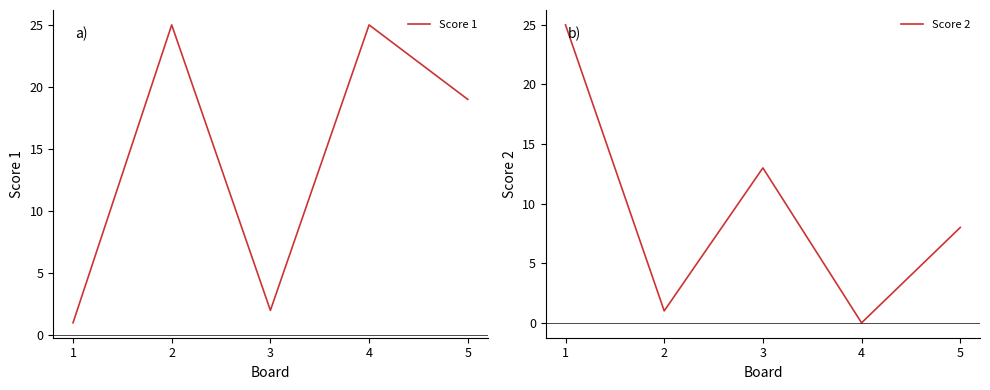

Which series ends up on top after the final intersection of Score 2 and Score 1?

Score 1